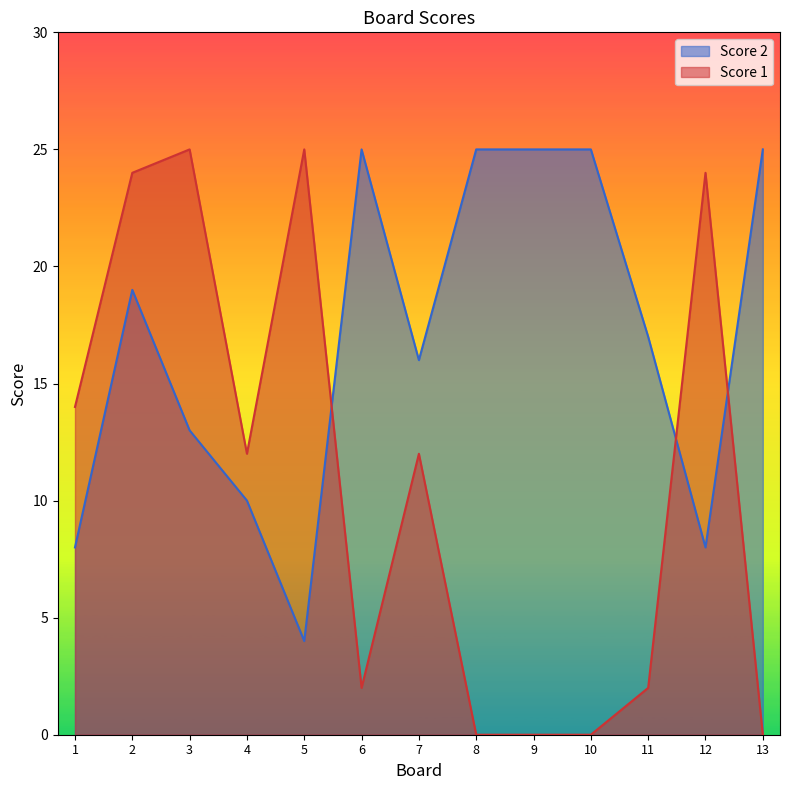

What is the sum of the Score 2 values at 11 and 2?

36